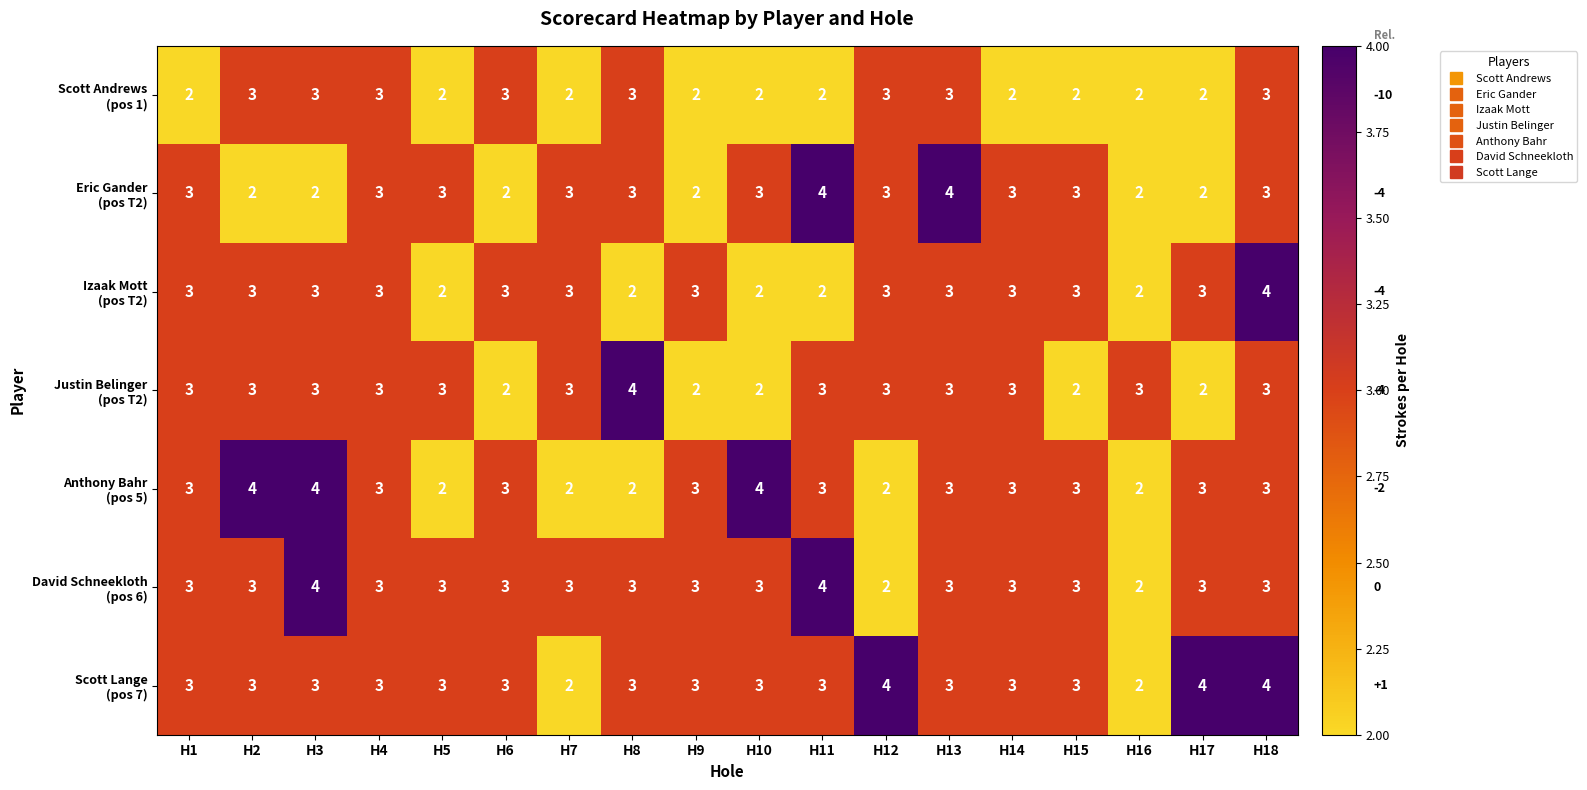

What is the total value across all series at H2?

21